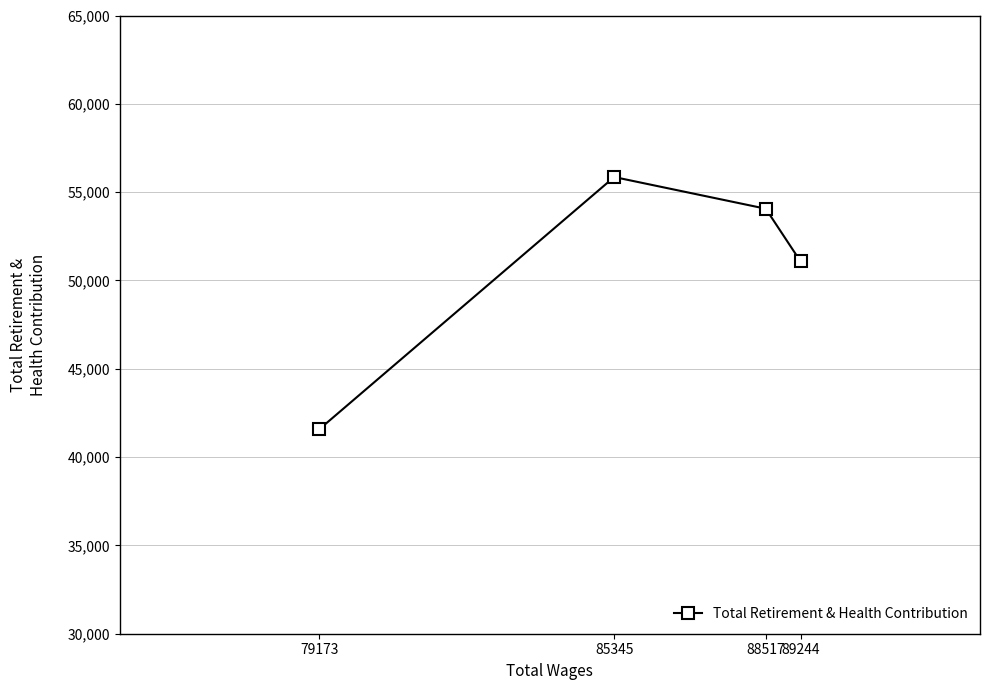

Which label corresponds to the smallest value in the chart?

79173